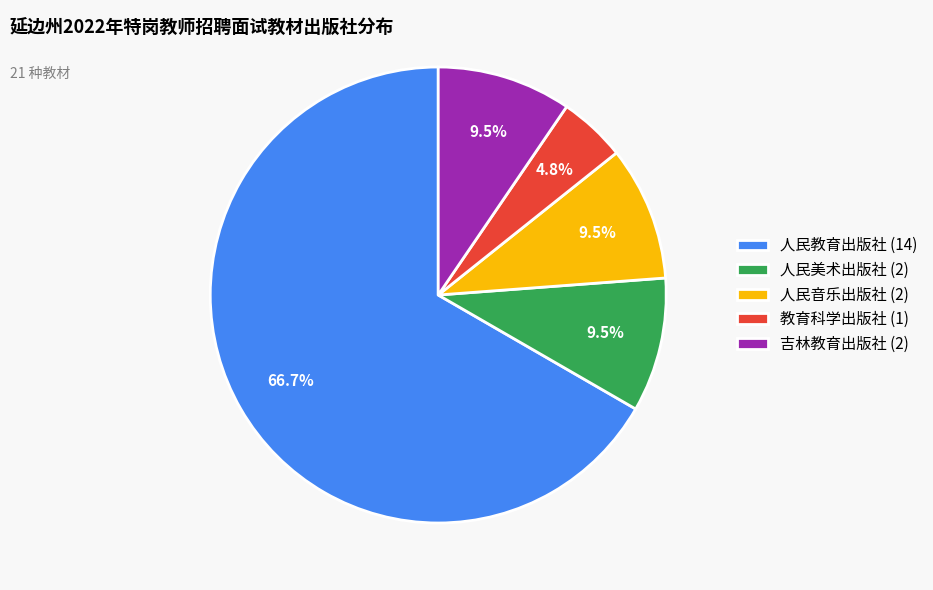

Between 人民音乐出版社 (2) and 教育科学出版社 (1), which is larger?

人民音乐出版社 (2)